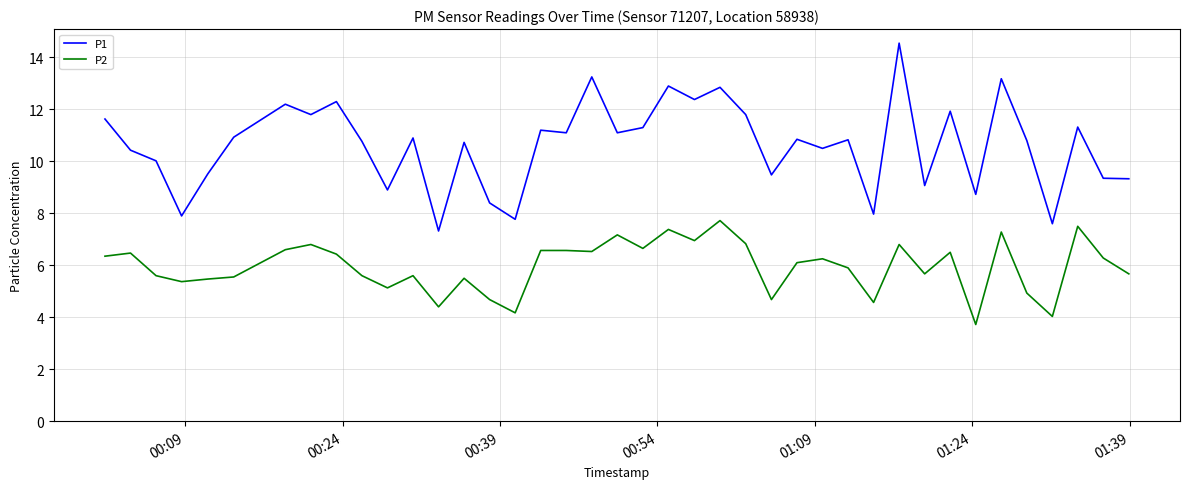

Which series has the largest range (max minus min)?

P1